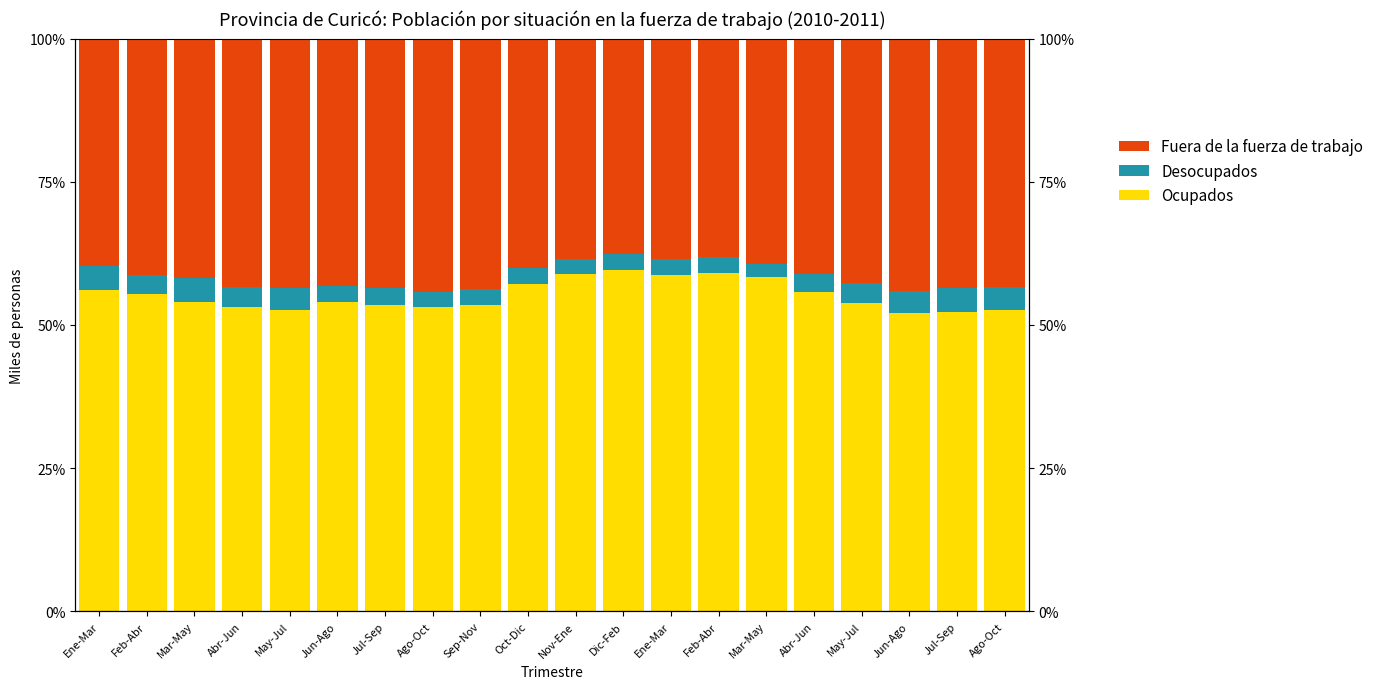

What is the minimum value for Ocupados?

52.1